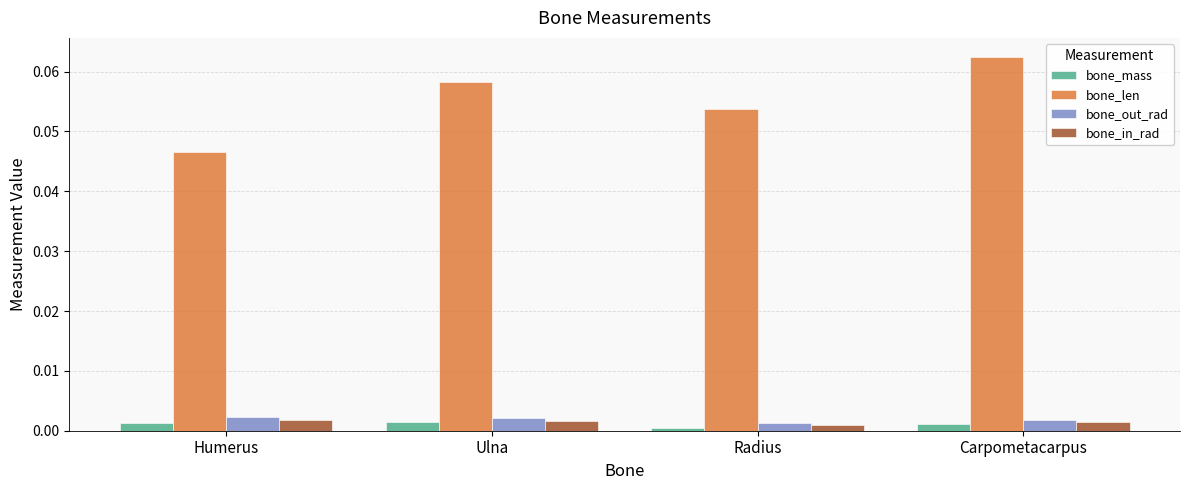

The bone_out_rad series shows 0.0 at Radius. True or false?

True